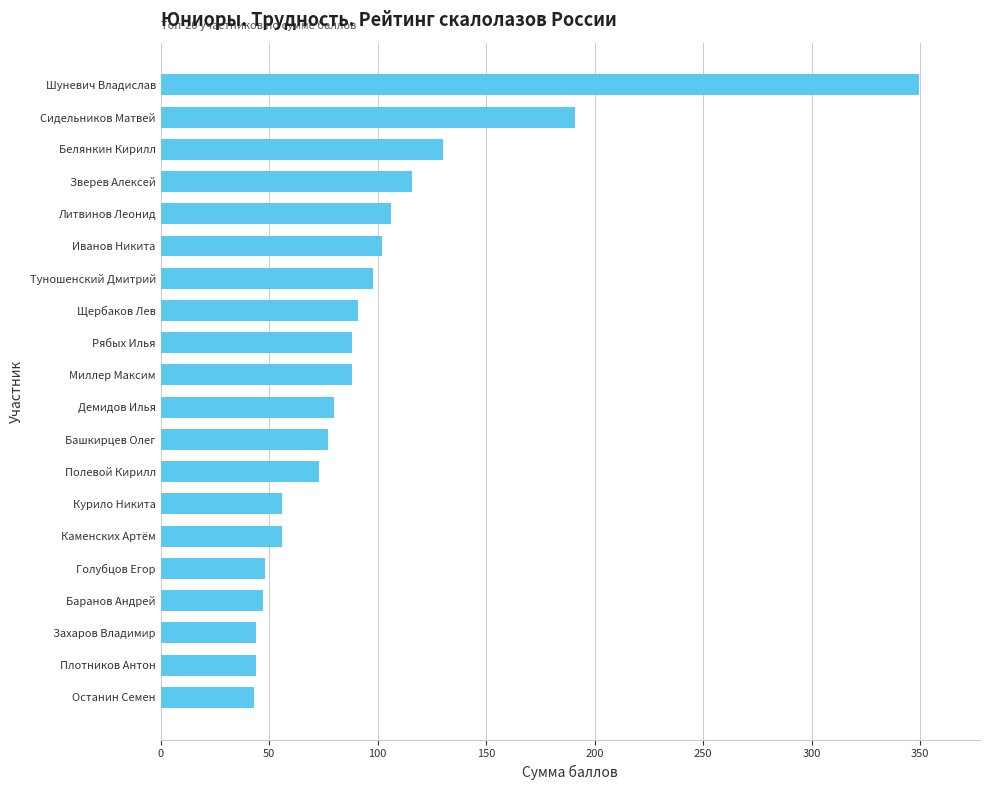

True or false: the data shows 88.0 at Миллер Максим.

True